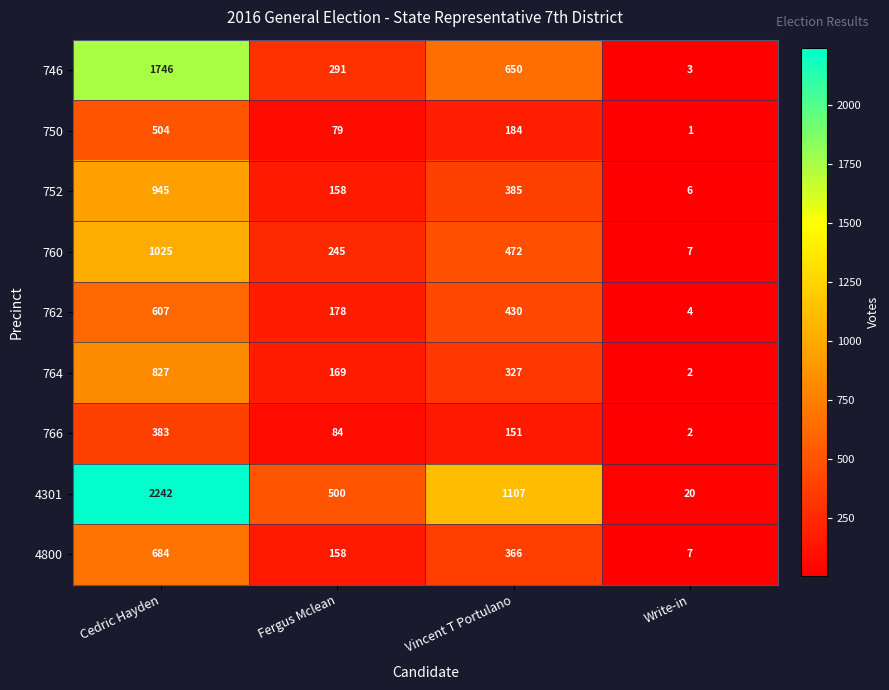

How many series are shown in this chart?

9